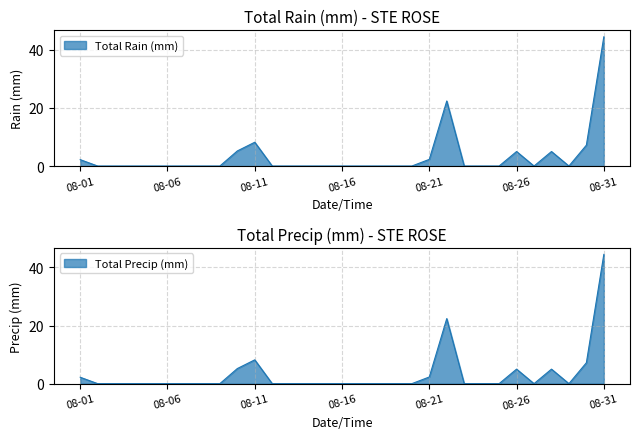

List the labels in order of value, largest first.

2008-08-31, 2008-08-22, 2008-08-11, 2008-08-30, 2008-08-10, 2008-08-26, 2008-08-28, 2008-08-21, 2008-08-01, 2008-08-02, 2008-08-03, 2008-08-04, 2008-08-05, 2008-08-06, 2008-08-07, 2008-08-08, 2008-08-09, 2008-08-12, 2008-08-13, 2008-08-14, 2008-08-15, 2008-08-16, 2008-08-17, 2008-08-18, 2008-08-19, 2008-08-20, 2008-08-23, 2008-08-24, 2008-08-25, 2008-08-27, 2008-08-29